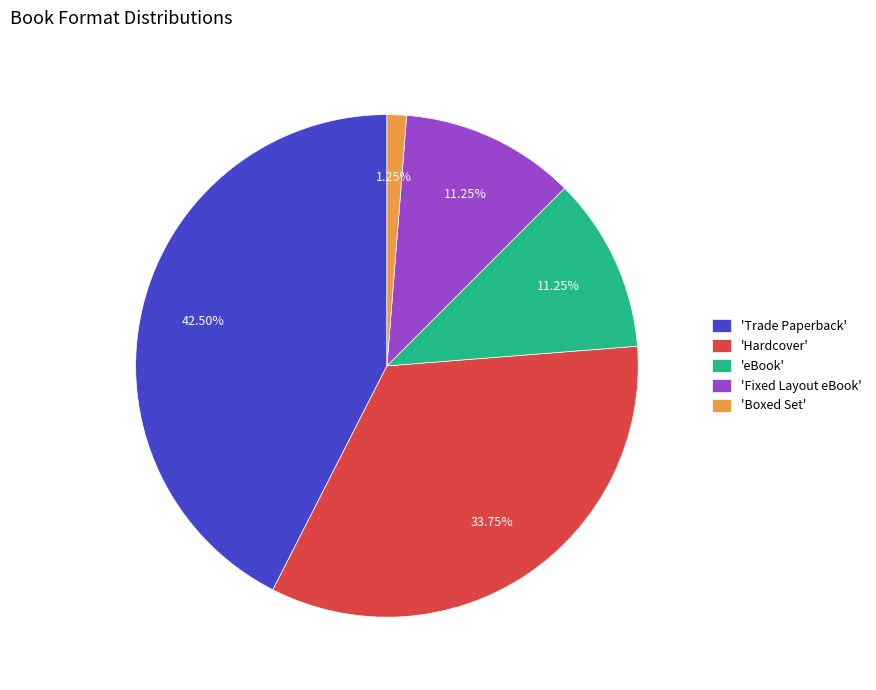

How many slices are in this pie chart?

5